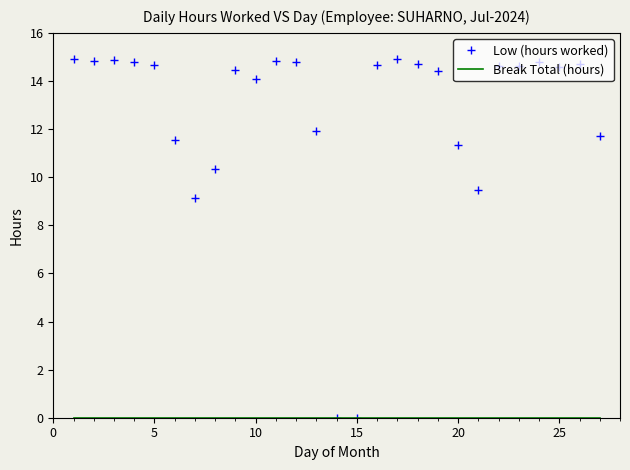

What is the highest value of the Low (hours worked) series?

14.9